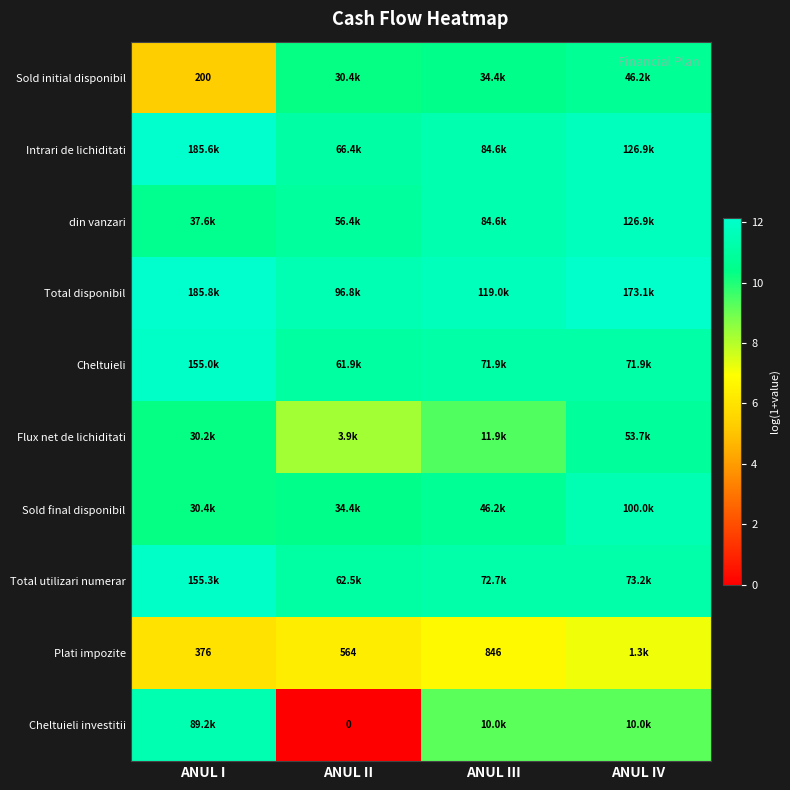

Between ANUL IV and ANUL I, which is larger?

ANUL IV